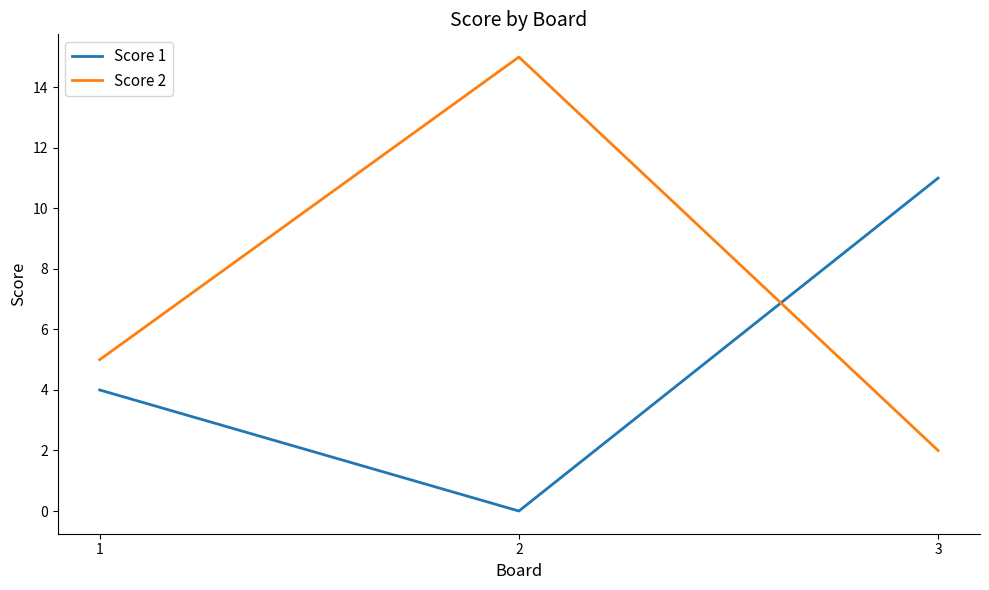

At which label does Score 1 reach its peak?

3